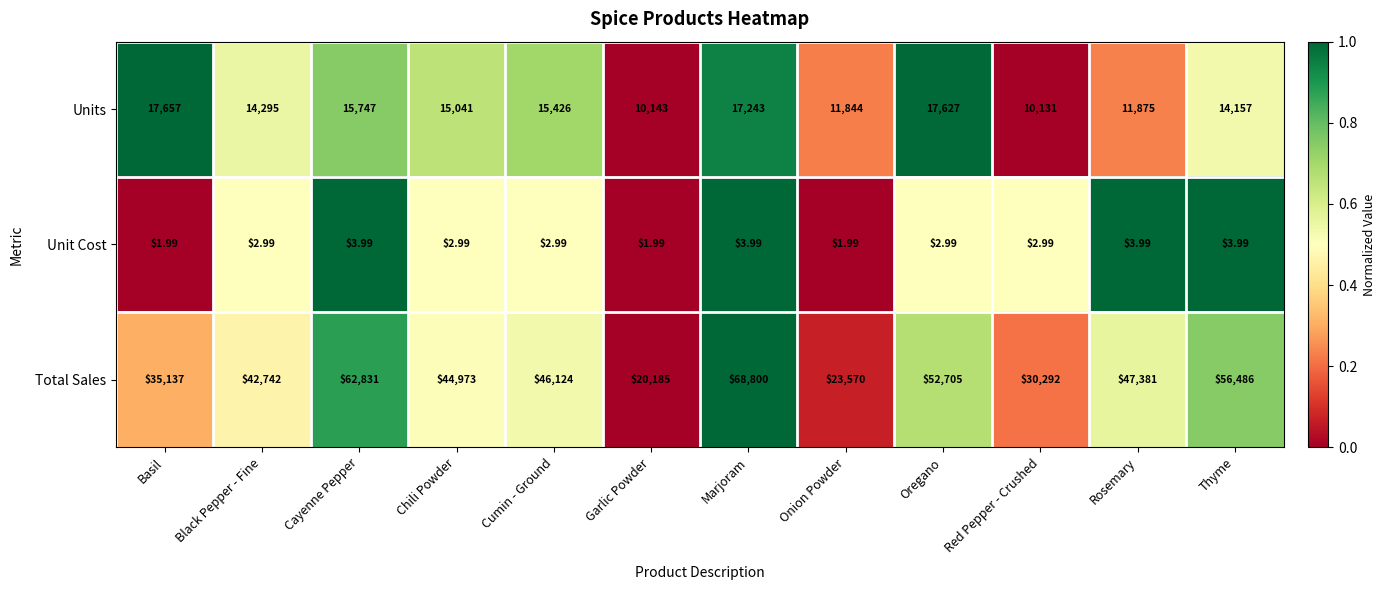

Which category has the highest value in the Units series?

Basil